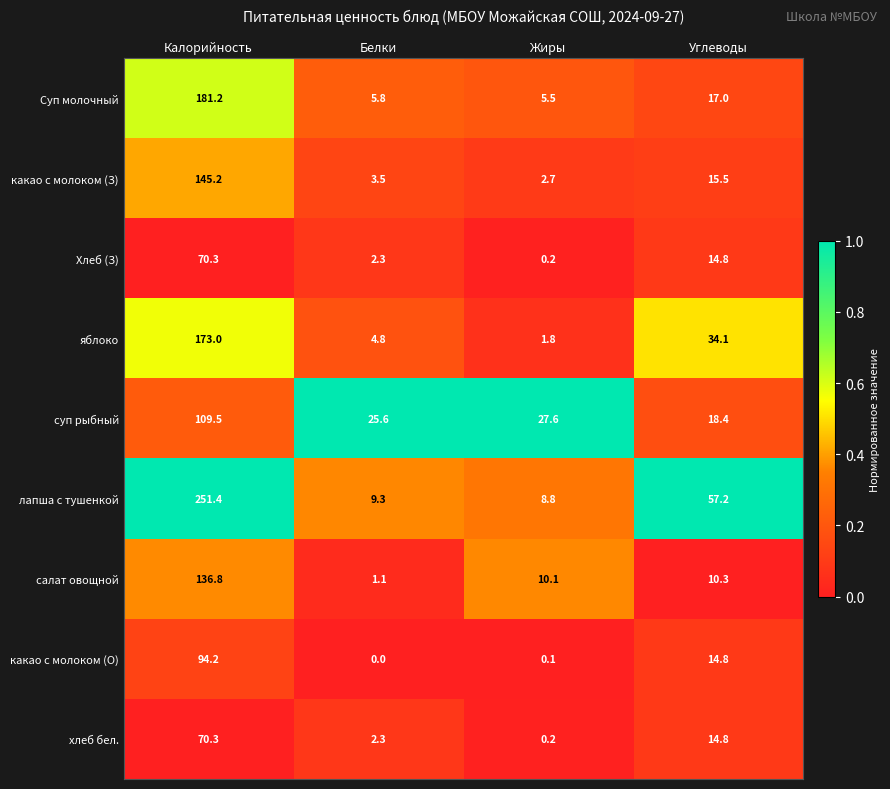

At how many categories does at least one series exceed 0?

4